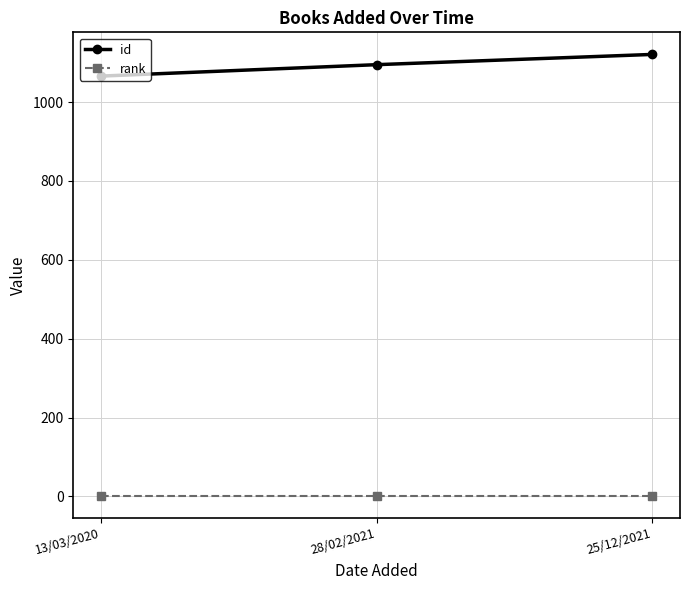

What position from the left is 13/03/2020?

1